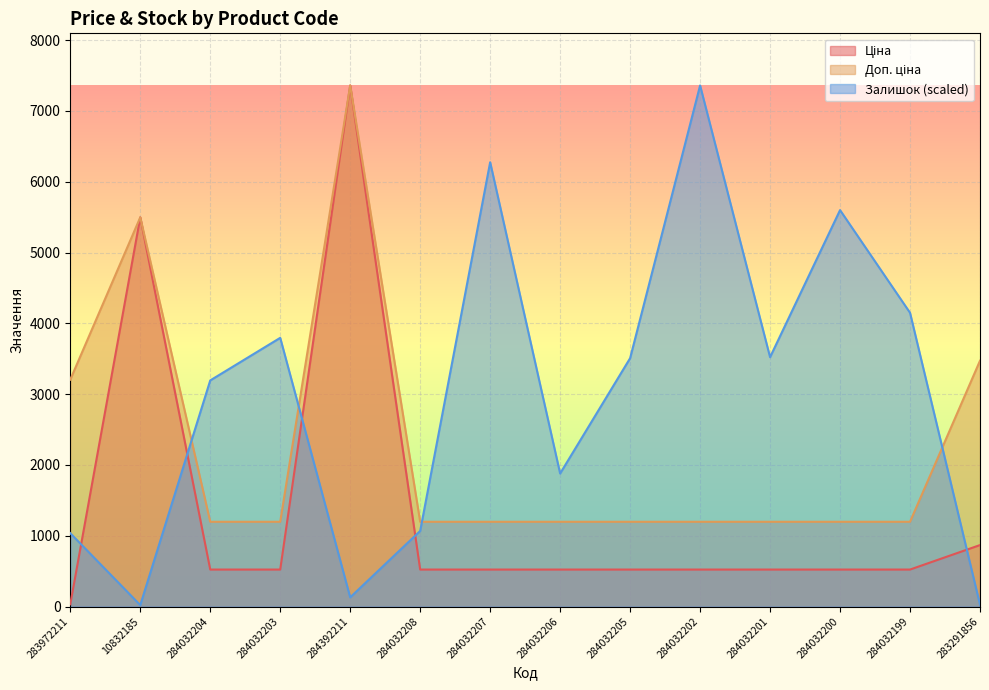

Rank the series by their maximum value, from lowest to highest.

Ціна, Доп. ціна, Залишок